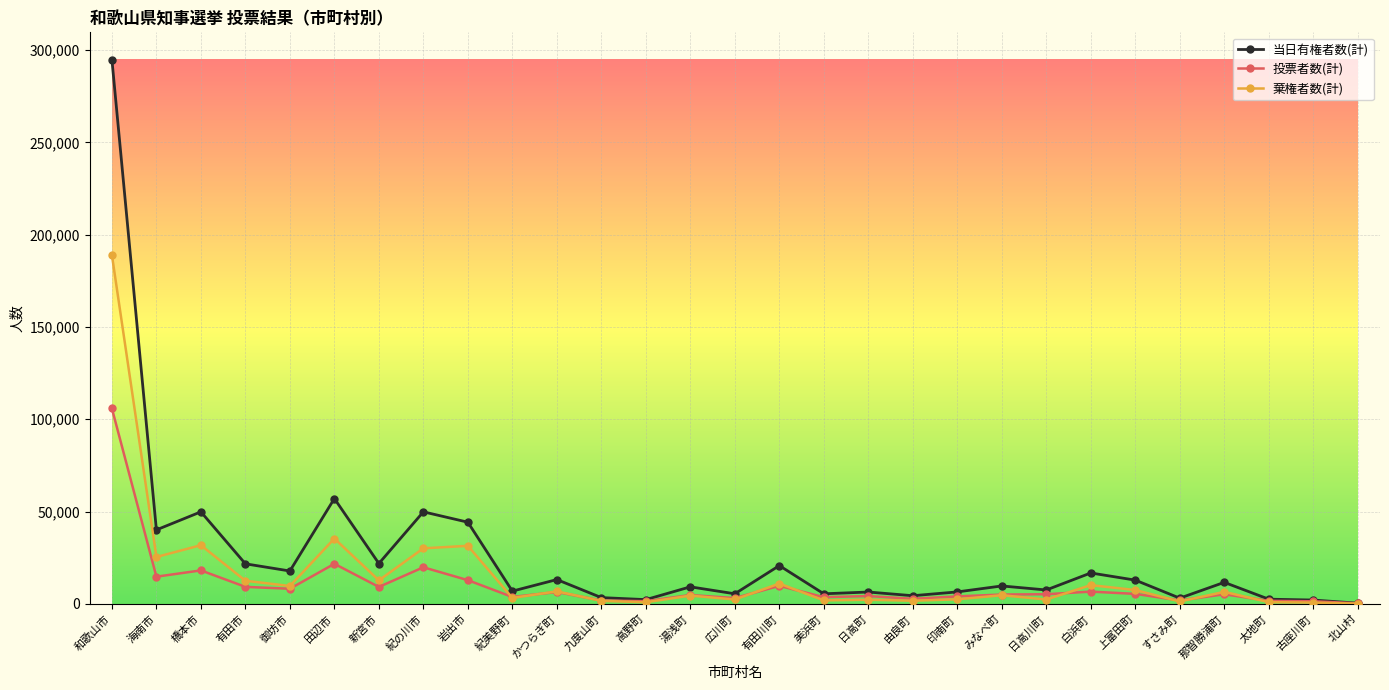

Rank the series by their average value, from lowest to highest.

投票者数(計), 棄権者数(計), 当日有権者数(計)